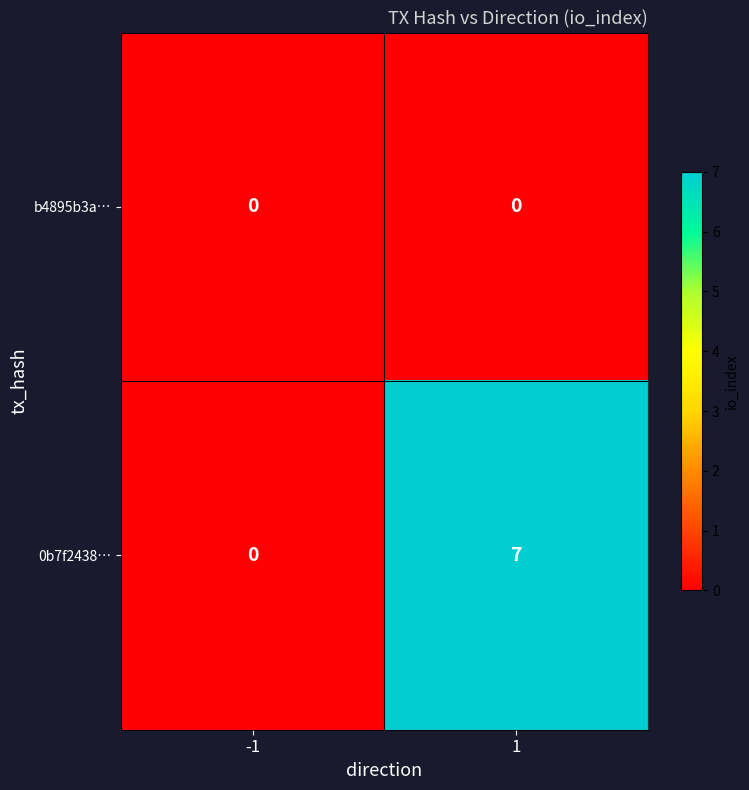

Reading left to right, extract all data points from this chart.

b4895b3a…: 0	0
0b7f2438…: 0	7